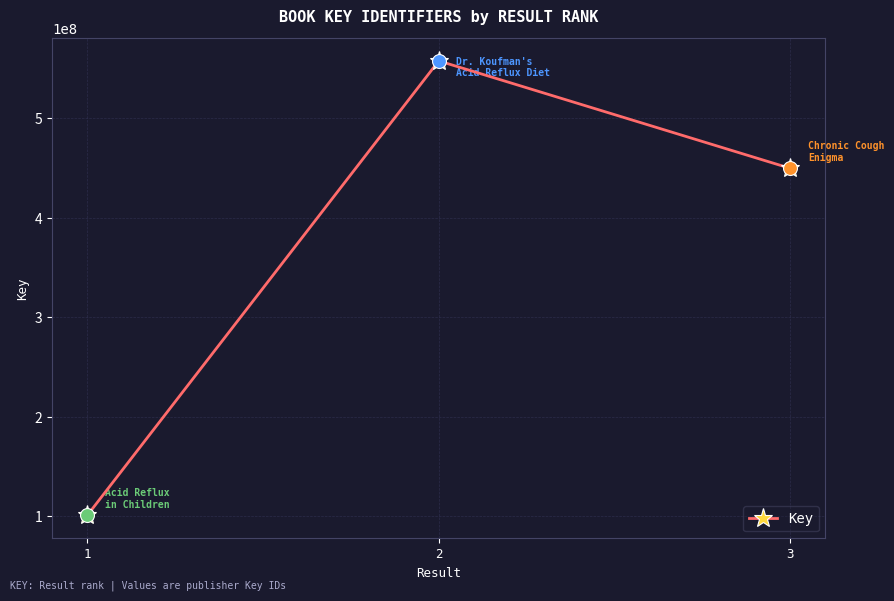

Between 2 and 3, which is larger?

2